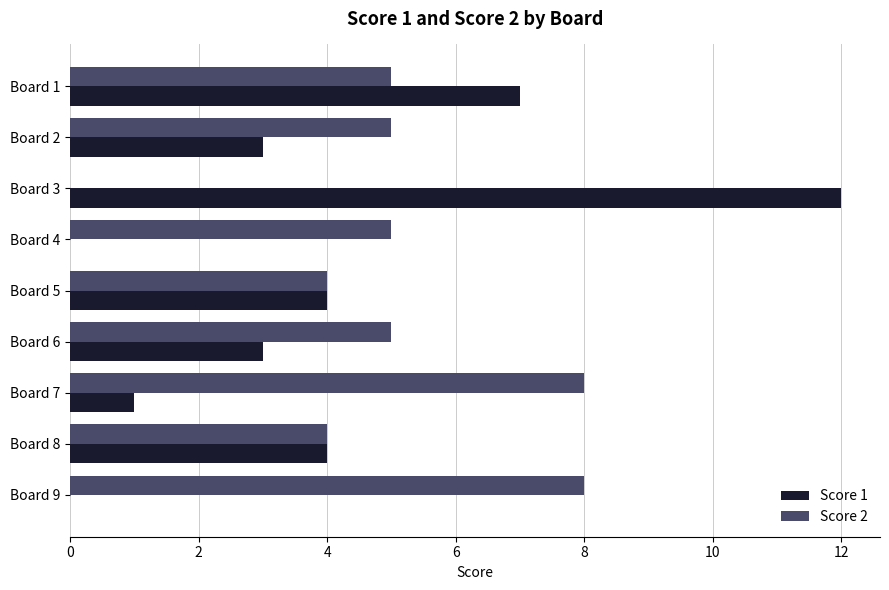

How many values in Score 2 are above zero?

8